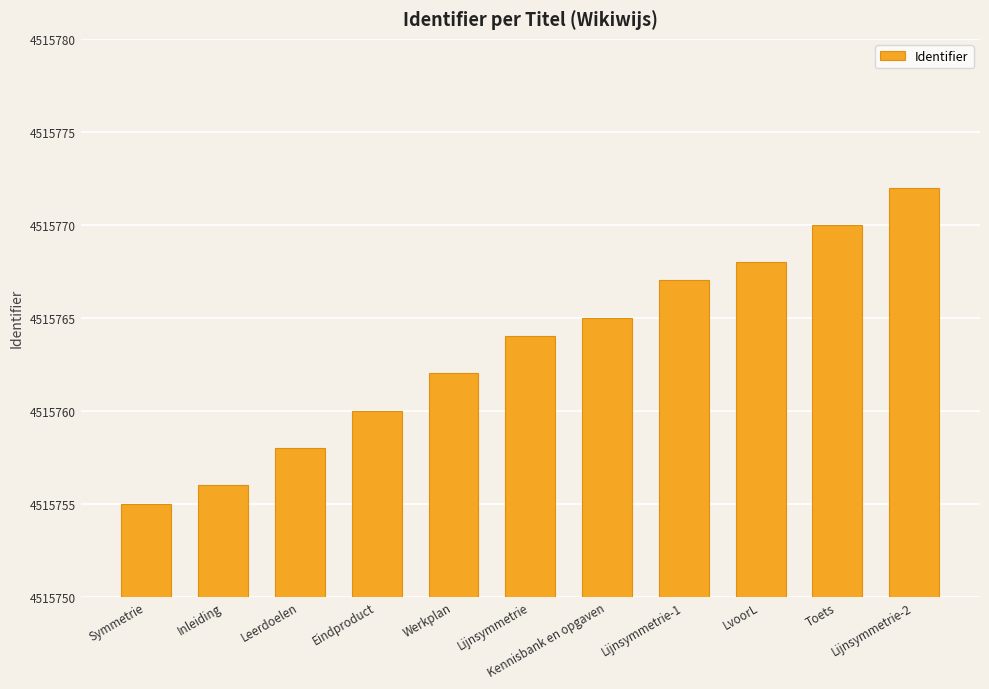

Reading left to right, transcribe all the data shown in this chart.

4515755	4515756	4515758	4515760	4515762	4515764	4515765	4515767	4515768	4515770	4515772